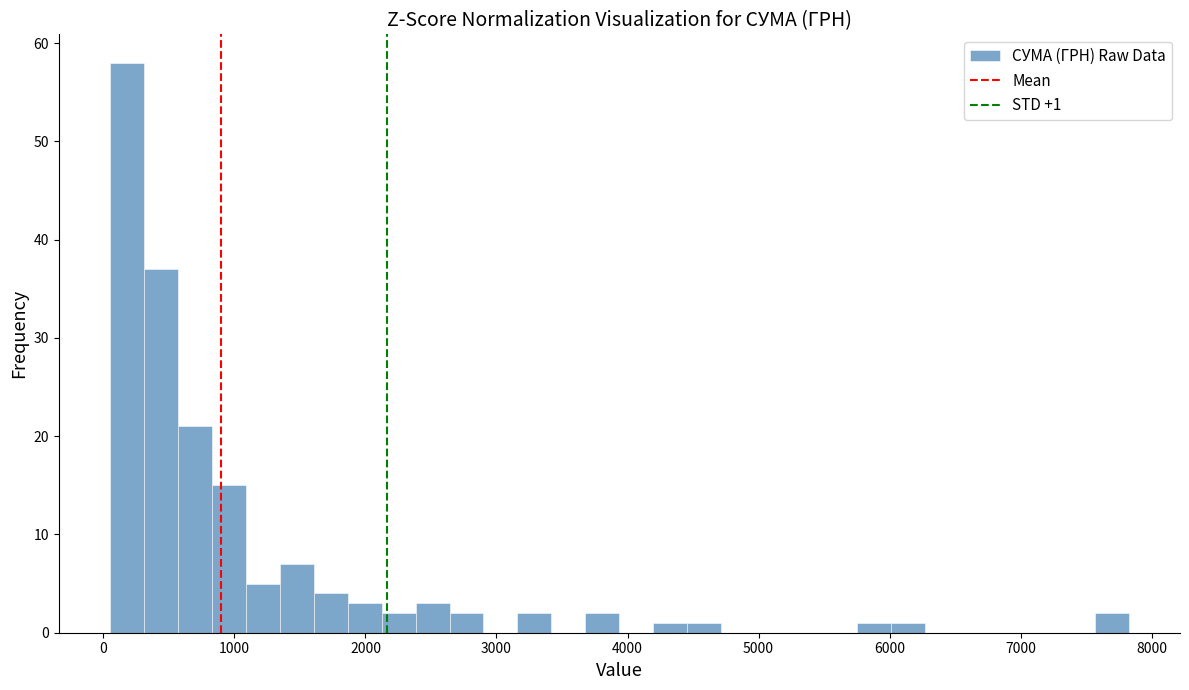

Around what value on the x-axis is the tallest bar? Give the approximate position of its centre, as read against the axis.

200